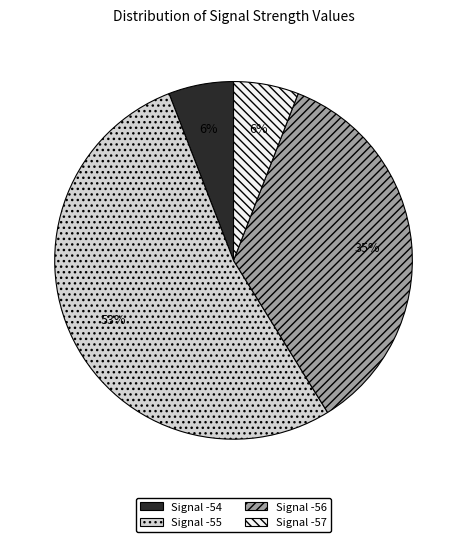

Is there a majority slice in this chart?

Yes